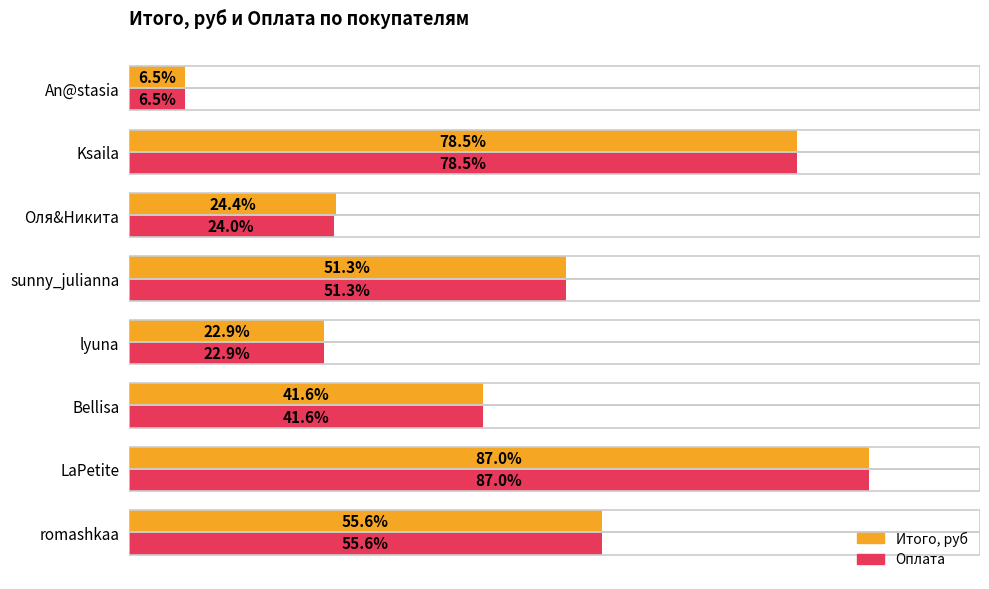

Which series has the largest total across all categories?

Итого, руб